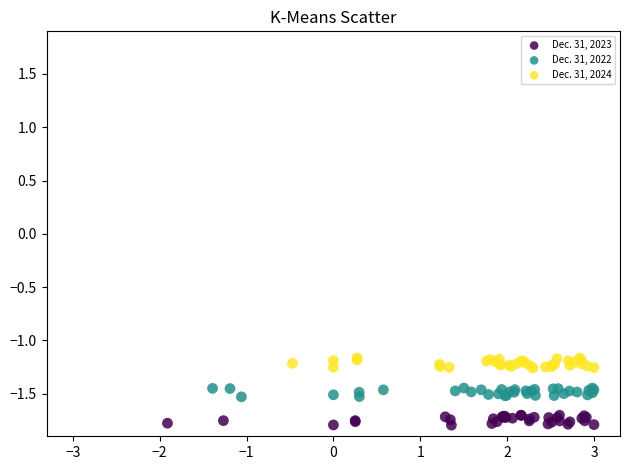

What are all the series names shown in the legend?

Dec. 31, 2023, Dec. 31, 2022, Dec. 31, 2024